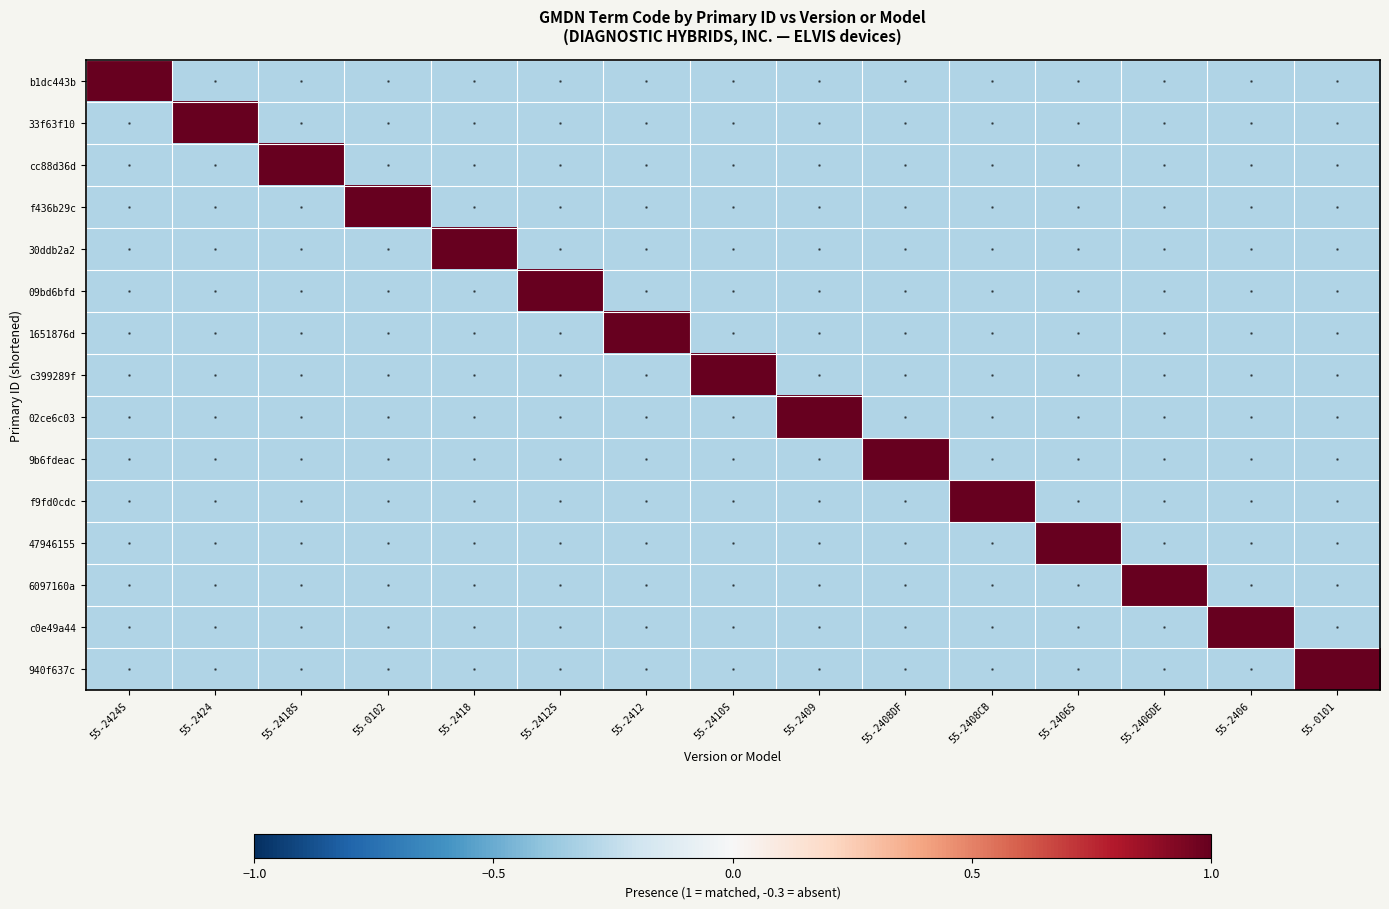

Reading left to right, transcribe all the data shown in this chart.

b1dc443b: 55-2424S=1.0	55-2424=-0.3	55-2418S=-0.3	55-0102=-0.3	55-2418=-0.3	55-2412S=-0.3	55-2412=-0.3	55-2410S=-0.3	55-2409=-0.3	55-2408DF=-0.3	55-2408CB=-0.3	55-2406S=-0.3	55-2406DE=-0.3	55-2406=-0.3	55-0101=-0.3
33f63f10: 55-2424S=-0.3	55-2424=1.0	55-2418S=-0.3	55-0102=-0.3	55-2418=-0.3	55-2412S=-0.3	55-2412=-0.3	55-2410S=-0.3	55-2409=-0.3	55-2408DF=-0.3	55-2408CB=-0.3	55-2406S=-0.3	55-2406DE=-0.3	55-2406=-0.3	55-0101=-0.3
cc88d36d: 55-2424S=-0.3	55-2424=-0.3	55-2418S=1.0	55-0102=-0.3	55-2418=-0.3	55-2412S=-0.3	55-2412=-0.3	55-2410S=-0.3	55-2409=-0.3	55-2408DF=-0.3	55-2408CB=-0.3	55-2406S=-0.3	55-2406DE=-0.3	55-2406=-0.3	55-0101=-0.3
f436b29c: 55-2424S=-0.3	55-2424=-0.3	55-2418S=-0.3	55-0102=1.0	55-2418=-0.3	55-2412S=-0.3	55-2412=-0.3	55-2410S=-0.3	55-2409=-0.3	55-2408DF=-0.3	55-2408CB=-0.3	55-2406S=-0.3	55-2406DE=-0.3	55-2406=-0.3	55-0101=-0.3
30ddb2a2: 55-2424S=-0.3	55-2424=-0.3	55-2418S=-0.3	55-0102=-0.3	55-2418=1.0	55-2412S=-0.3	55-2412=-0.3	55-2410S=-0.3	55-2409=-0.3	55-2408DF=-0.3	55-2408CB=-0.3	55-2406S=-0.3	55-2406DE=-0.3	55-2406=-0.3	55-0101=-0.3
09bd6bfd: 55-2424S=-0.3	55-2424=-0.3	55-2418S=-0.3	55-0102=-0.3	55-2418=-0.3	55-2412S=1.0	55-2412=-0.3	55-2410S=-0.3	55-2409=-0.3	55-2408DF=-0.3	55-2408CB=-0.3	55-2406S=-0.3	55-2406DE=-0.3	55-2406=-0.3	55-0101=-0.3
1651876d: 55-2424S=-0.3	55-2424=-0.3	55-2418S=-0.3	55-0102=-0.3	55-2418=-0.3	55-2412S=-0.3	55-2412=1.0	55-2410S=-0.3	55-2409=-0.3	55-2408DF=-0.3	55-2408CB=-0.3	55-2406S=-0.3	55-2406DE=-0.3	55-2406=-0.3	55-0101=-0.3
c399289f: 55-2424S=-0.3	55-2424=-0.3	55-2418S=-0.3	55-0102=-0.3	55-2418=-0.3	55-2412S=-0.3	55-2412=-0.3	55-2410S=1.0	55-2409=-0.3	55-2408DF=-0.3	55-2408CB=-0.3	55-2406S=-0.3	55-2406DE=-0.3	55-2406=-0.3	55-0101=-0.3
02ce6c03: 55-2424S=-0.3	55-2424=-0.3	55-2418S=-0.3	55-0102=-0.3	55-2418=-0.3	55-2412S=-0.3	55-2412=-0.3	55-2410S=-0.3	55-2409=1.0	55-2408DF=-0.3	55-2408CB=-0.3	55-2406S=-0.3	55-2406DE=-0.3	55-2406=-0.3	55-0101=-0.3
9b6fdeac: 55-2424S=-0.3	55-2424=-0.3	55-2418S=-0.3	55-0102=-0.3	55-2418=-0.3	55-2412S=-0.3	55-2412=-0.3	55-2410S=-0.3	55-2409=-0.3	55-2408DF=1.0	55-2408CB=-0.3	55-2406S=-0.3	55-2406DE=-0.3	55-2406=-0.3	55-0101=-0.3
f9fd0cdc: 55-2424S=-0.3	55-2424=-0.3	55-2418S=-0.3	55-0102=-0.3	55-2418=-0.3	55-2412S=-0.3	55-2412=-0.3	55-2410S=-0.3	55-2409=-0.3	55-2408DF=-0.3	55-2408CB=1.0	55-2406S=-0.3	55-2406DE=-0.3	55-2406=-0.3	55-0101=-0.3
47946155: 55-2424S=-0.3	55-2424=-0.3	55-2418S=-0.3	55-0102=-0.3	55-2418=-0.3	55-2412S=-0.3	55-2412=-0.3	55-2410S=-0.3	55-2409=-0.3	55-2408DF=-0.3	55-2408CB=-0.3	55-2406S=1.0	55-2406DE=-0.3	55-2406=-0.3	55-0101=-0.3
6097160a: 55-2424S=-0.3	55-2424=-0.3	55-2418S=-0.3	55-0102=-0.3	55-2418=-0.3	55-2412S=-0.3	55-2412=-0.3	55-2410S=-0.3	55-2409=-0.3	55-2408DF=-0.3	55-2408CB=-0.3	55-2406S=-0.3	55-2406DE=1.0	55-2406=-0.3	55-0101=-0.3
c0e49a44: 55-2424S=-0.3	55-2424=-0.3	55-2418S=-0.3	55-0102=-0.3	55-2418=-0.3	55-2412S=-0.3	55-2412=-0.3	55-2410S=-0.3	55-2409=-0.3	55-2408DF=-0.3	55-2408CB=-0.3	55-2406S=-0.3	55-2406DE=-0.3	55-2406=1.0	55-0101=-0.3
940f637c: 55-2424S=-0.3	55-2424=-0.3	55-2418S=-0.3	55-0102=-0.3	55-2418=-0.3	55-2412S=-0.3	55-2412=-0.3	55-2410S=-0.3	55-2409=-0.3	55-2408DF=-0.3	55-2408CB=-0.3	55-2406S=-0.3	55-2406DE=-0.3	55-2406=-0.3	55-0101=1.0